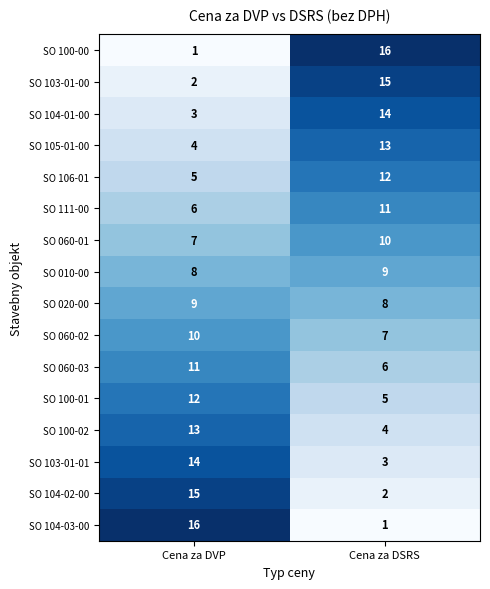

What is the difference between the maximum and minimum values in the SO 105-01-00 series?

9